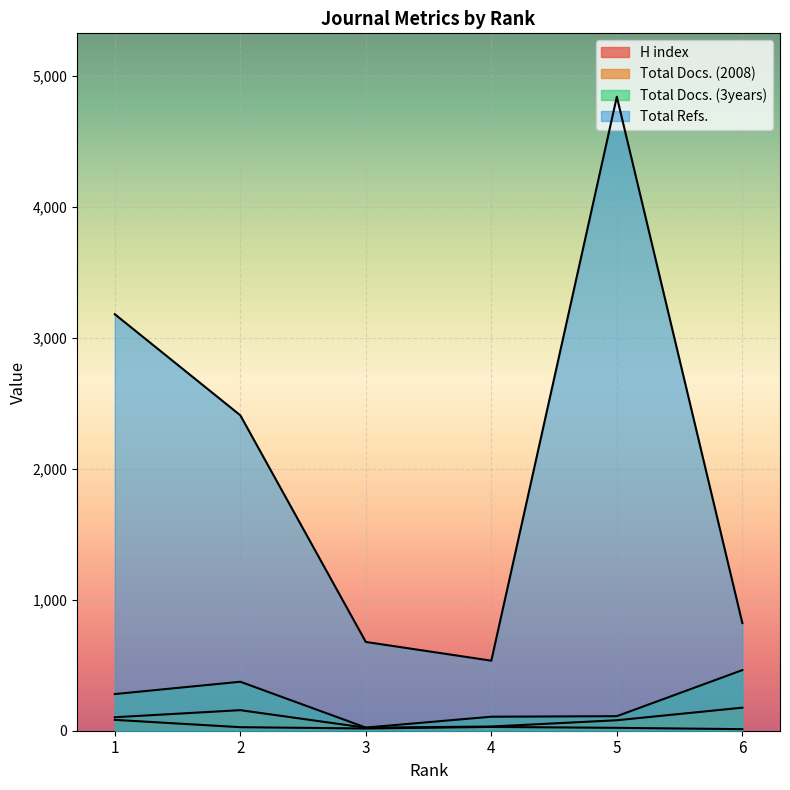

Is it true that Total Refs. equals 289 at 4?

False